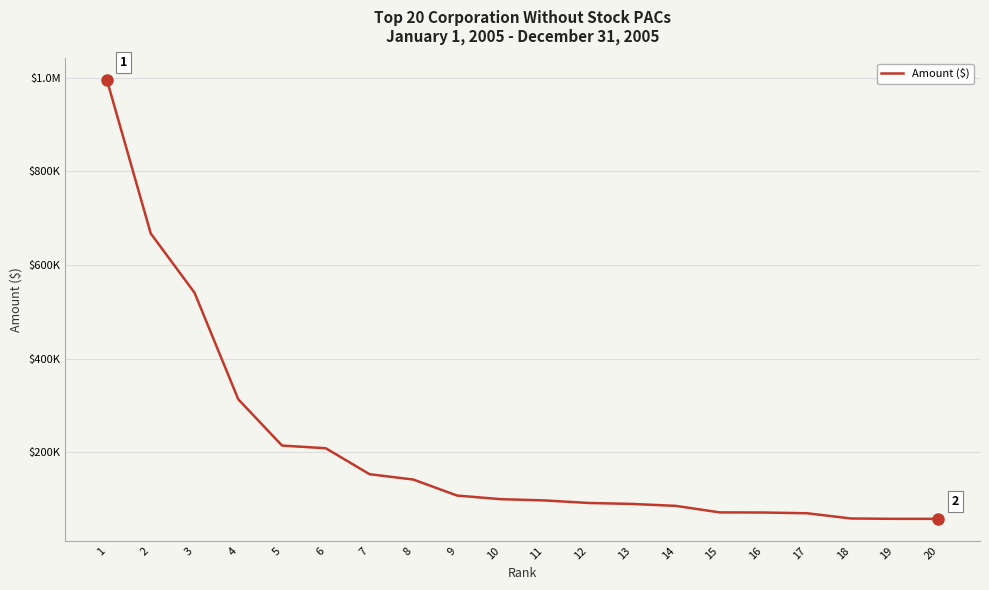

What is the sum of all values?

4188887.5